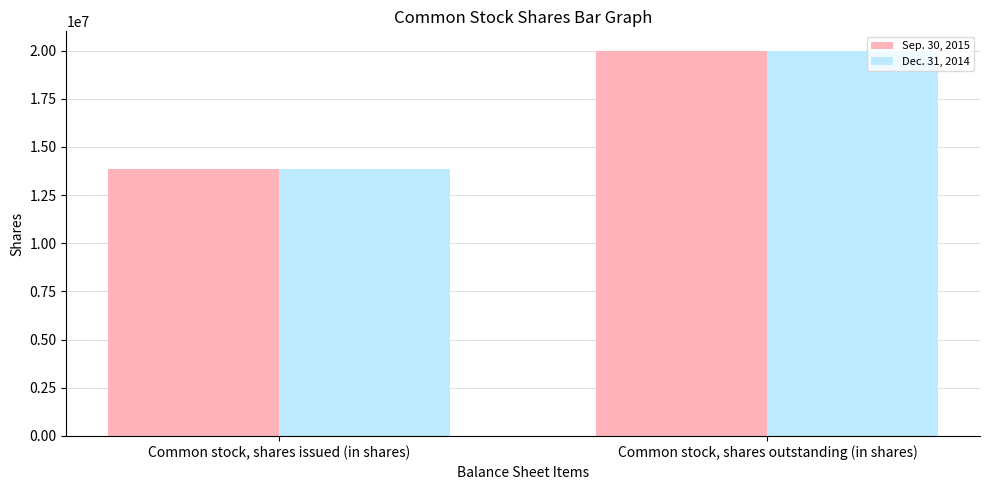

The Dec. 31, 2014 series shows 20000000 at Common stock, shares outstanding (in shares). True or false?

True